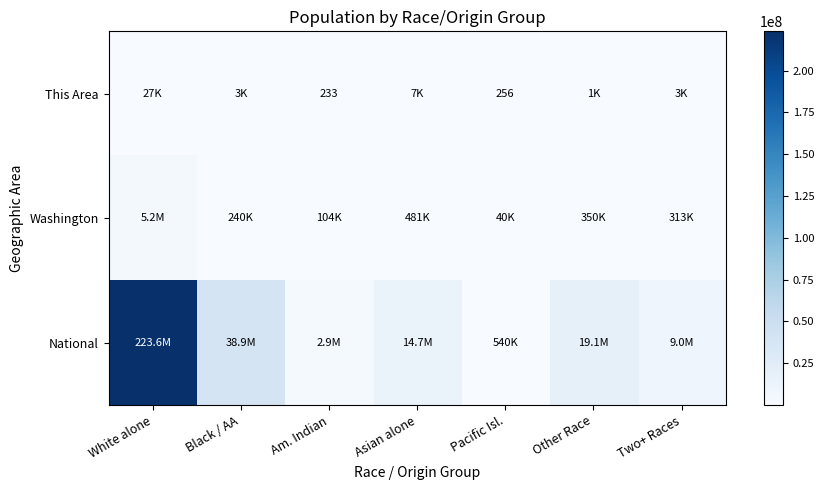

Is it true that This Area equals 393 at Am. Indian?

False